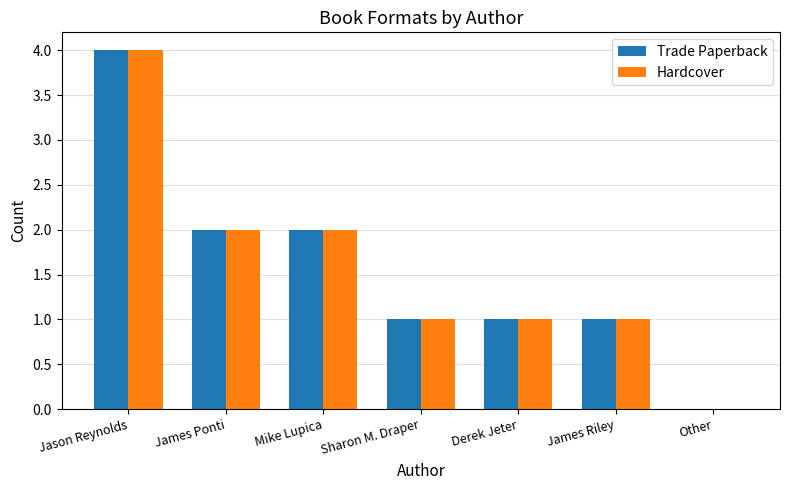

At which category is the sum across all series the highest?

Jason Reynolds